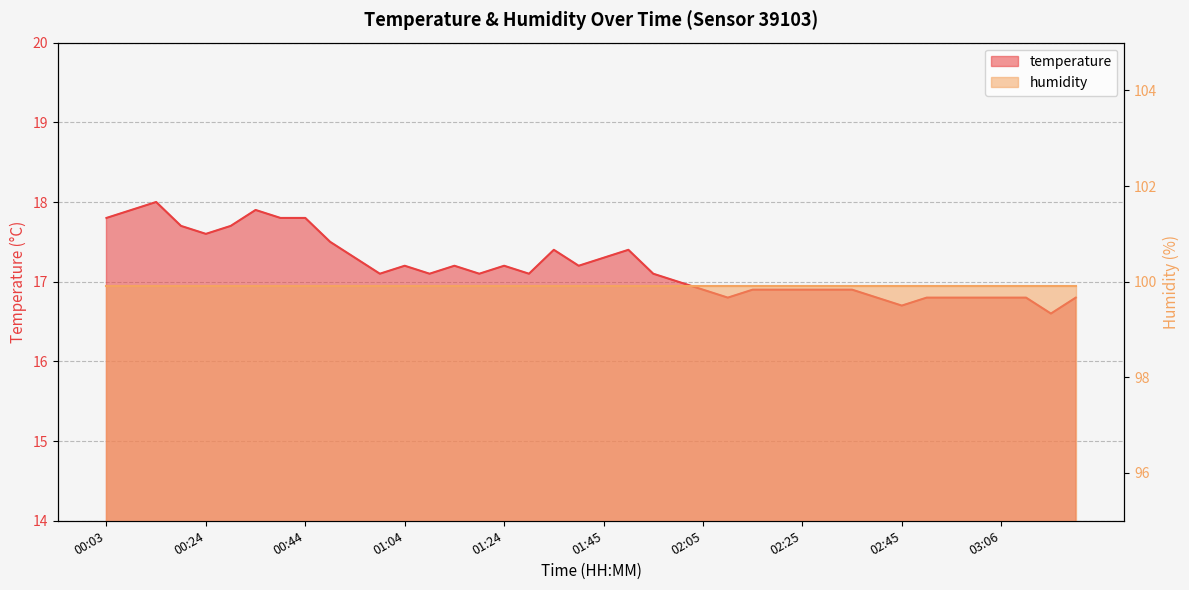

The chart shows a value of 16.7 at 02:45. True or false?

True